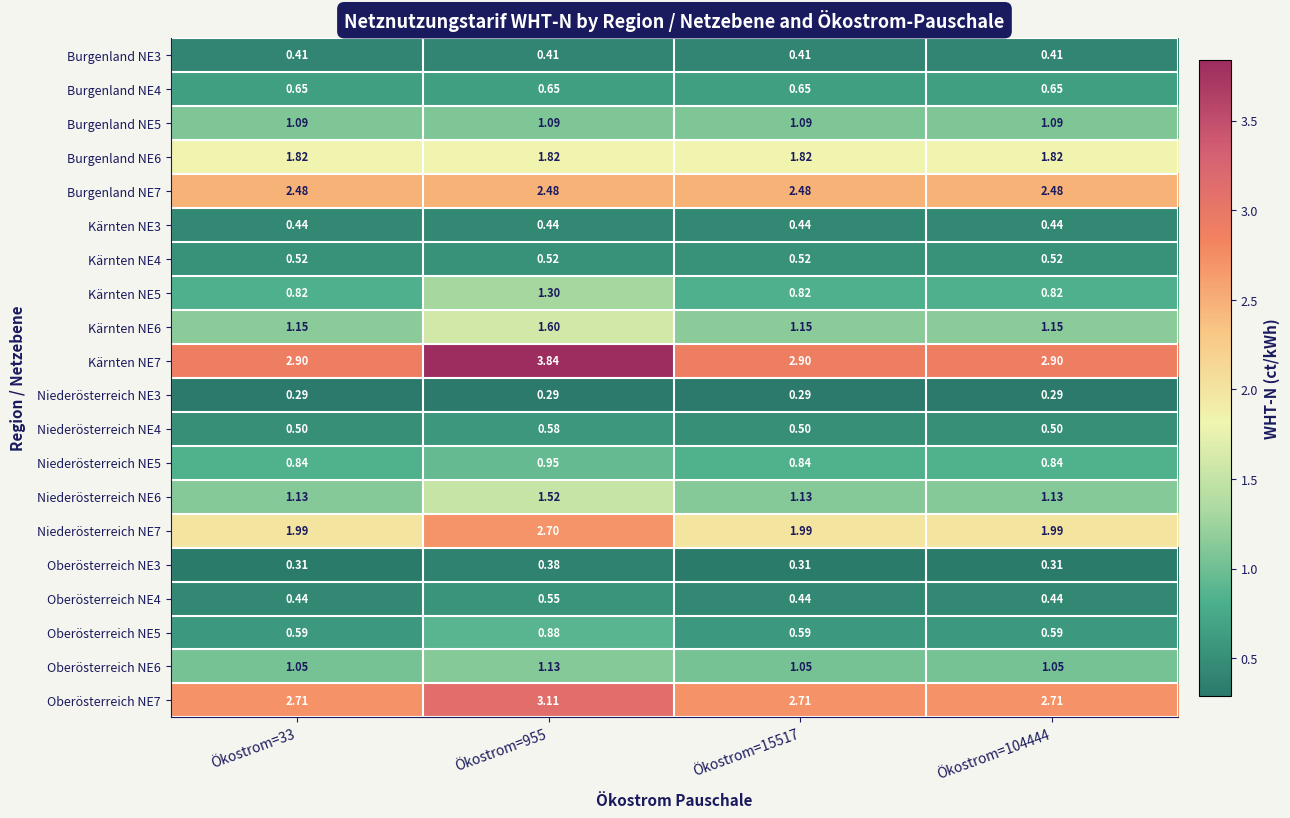

Is the value of Niederösterreich NE3 at Ökostrom=15517 greater than the value of Kärnten NE4 at Ökostrom=955?

No